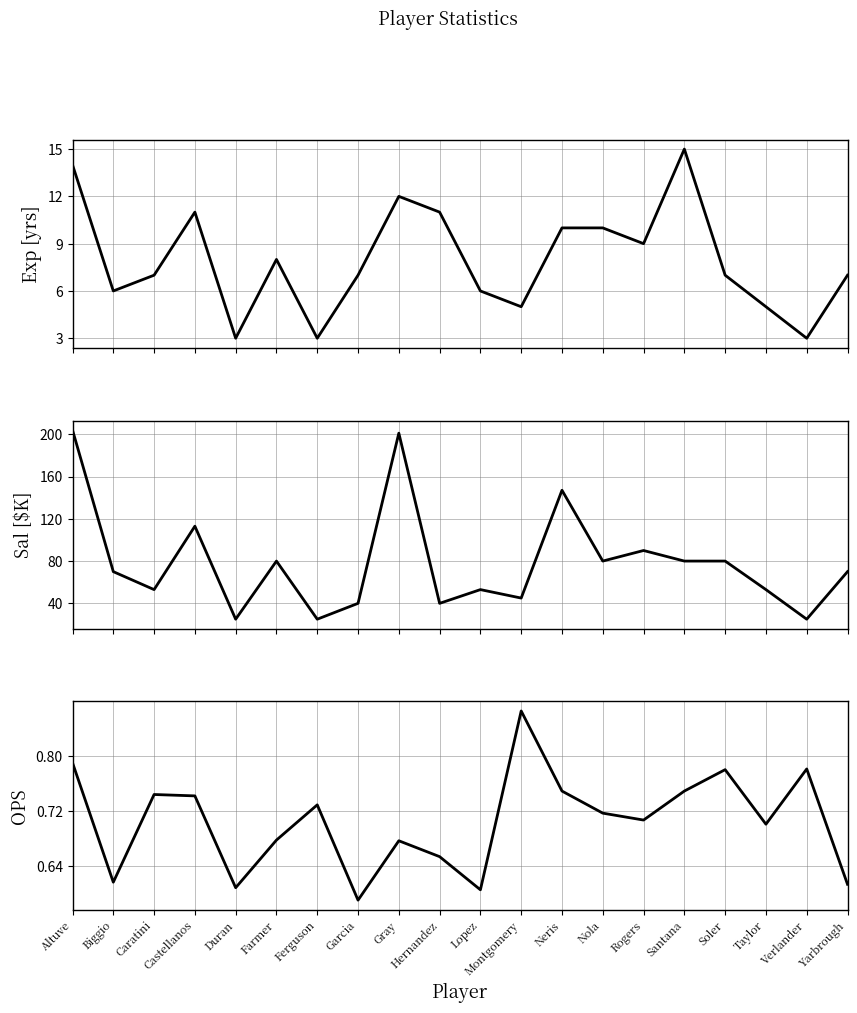

What are all the series names shown in the legend?

Exp, Sal, OPS